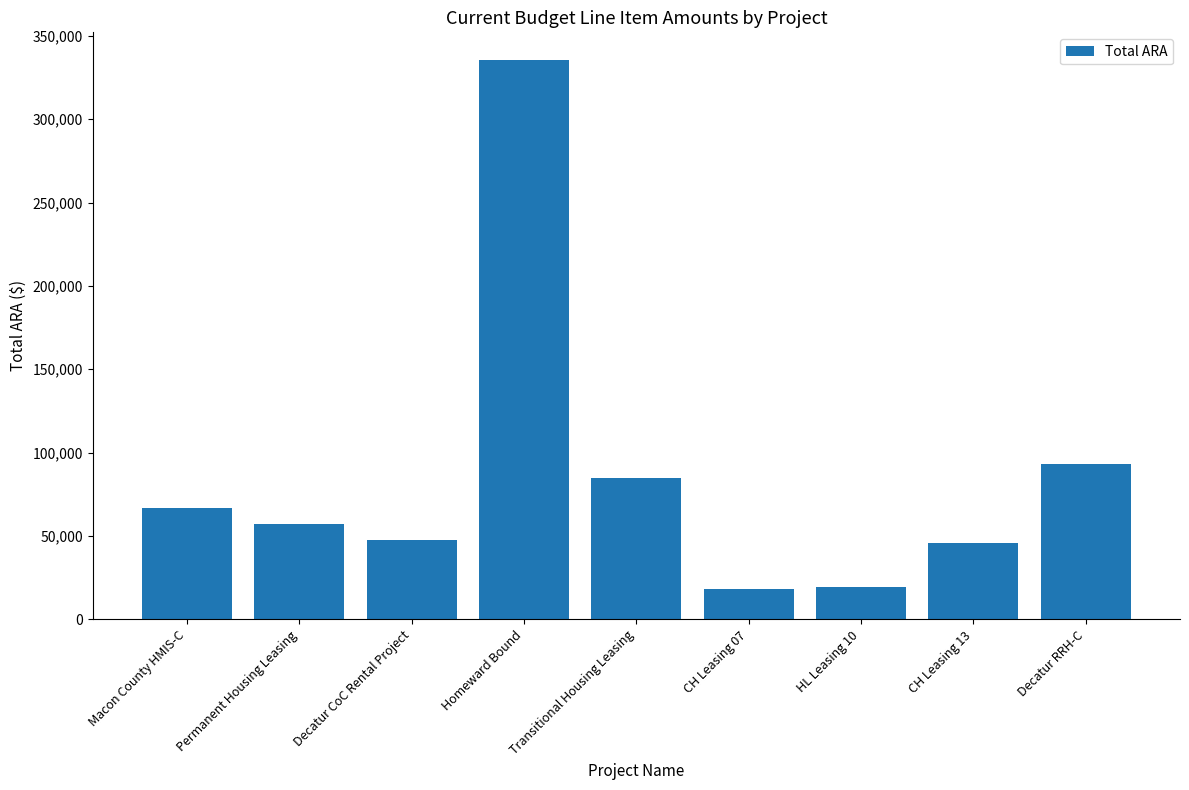

What is the label of the 1st bar from the right?

Decatur RRH-C